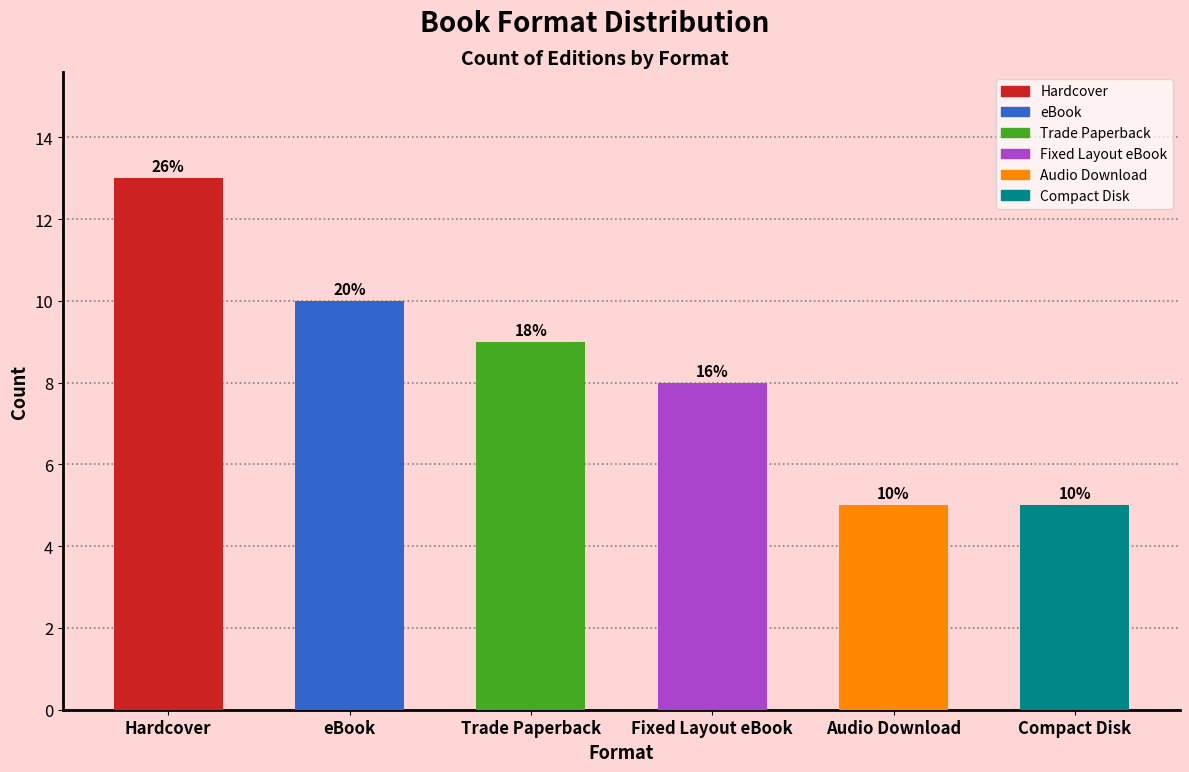

Reading left to right, list all the values displayed in this chart.

Hardcover=13	eBook=10	Trade Paperback=9	Fixed Layout eBook=8	Audio Download=5	Compact Disk=5